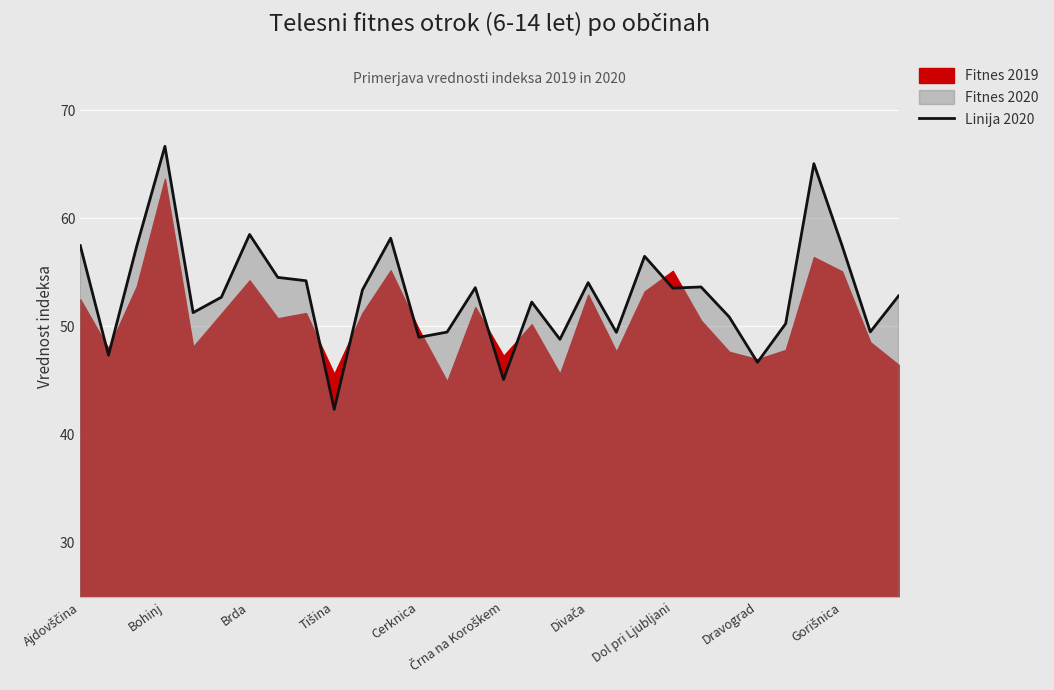

True or false: the data has more than 1 interior local peaks.

True